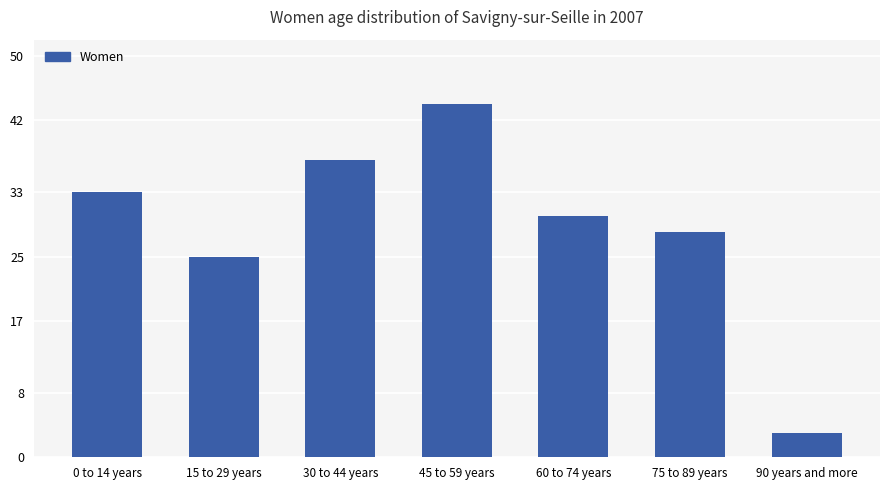

How many data points are less than 30?

3